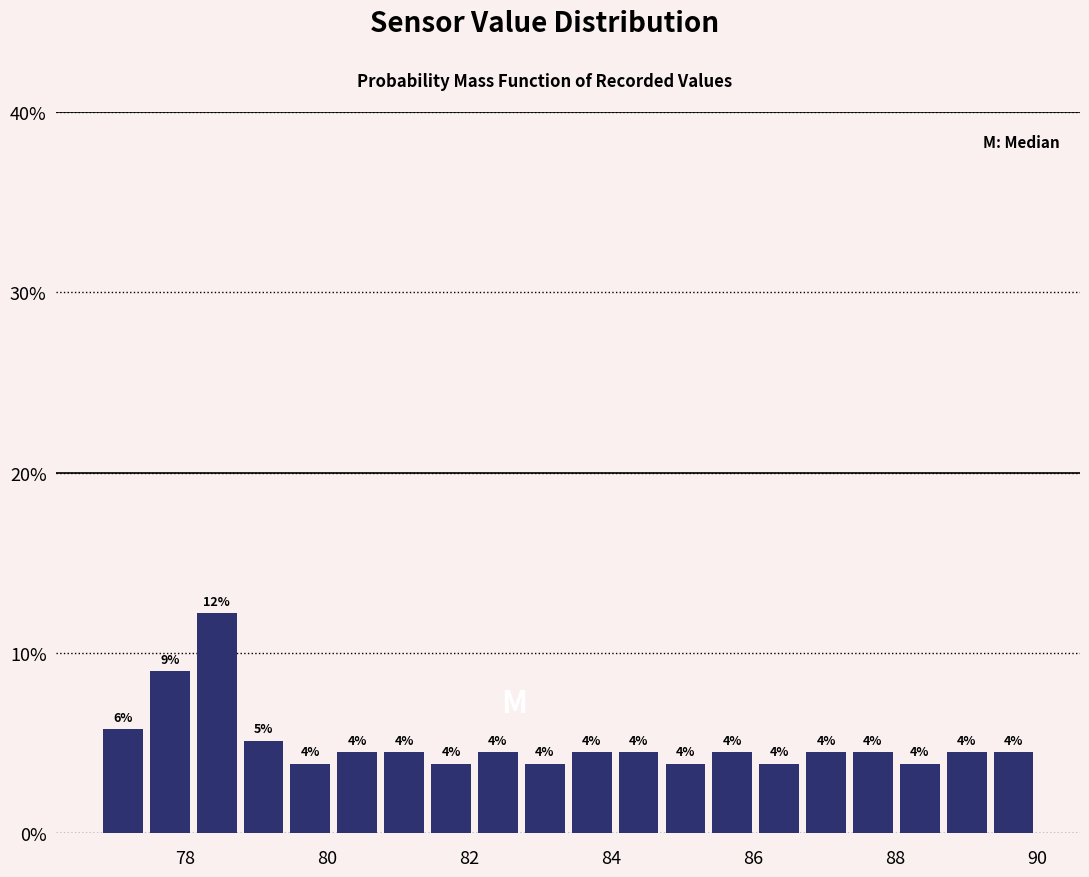

Read against the x-axis, roughly where is the centre of the tallest bar?

78.4